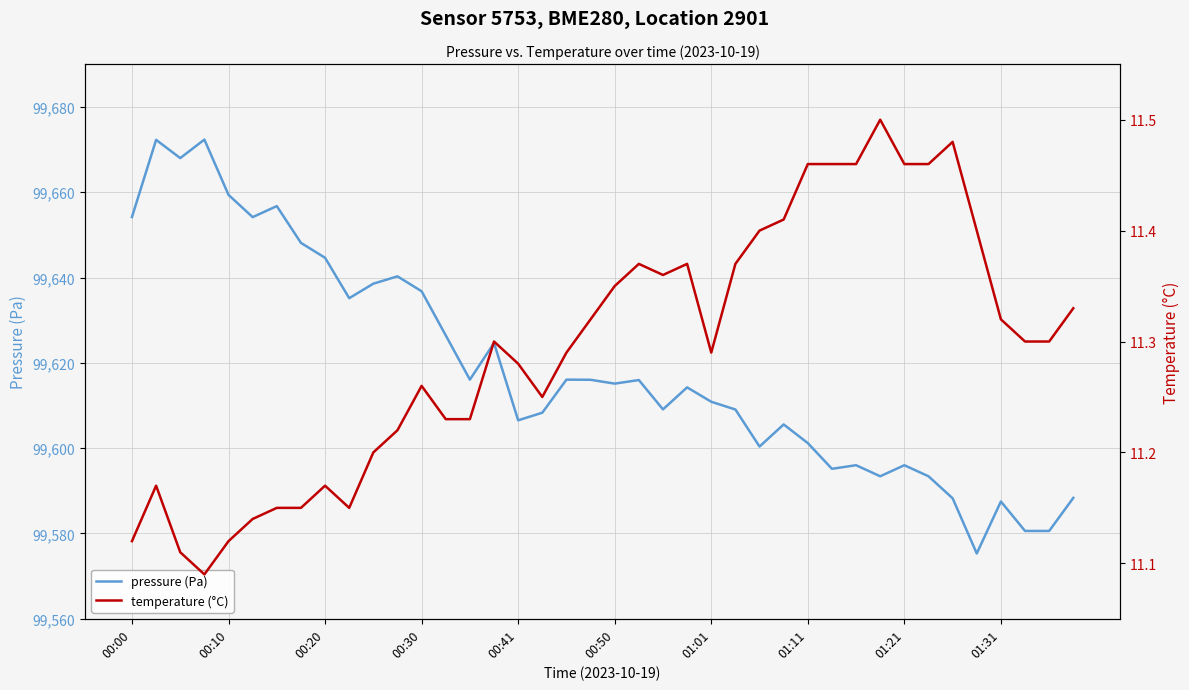

Does the chart display data point markers on the line(s)?

No